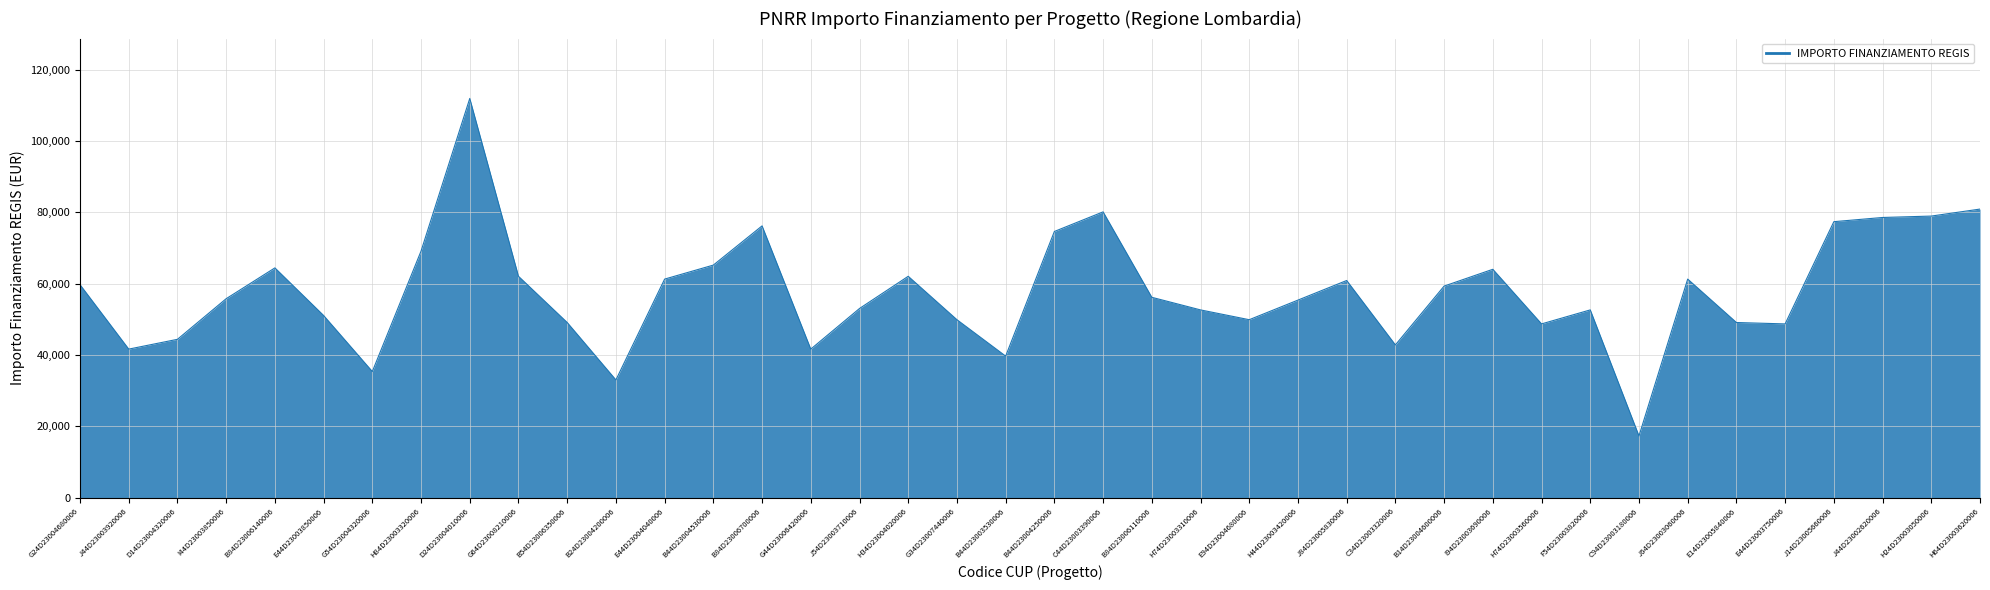

How many lines are shown in the chart?

1